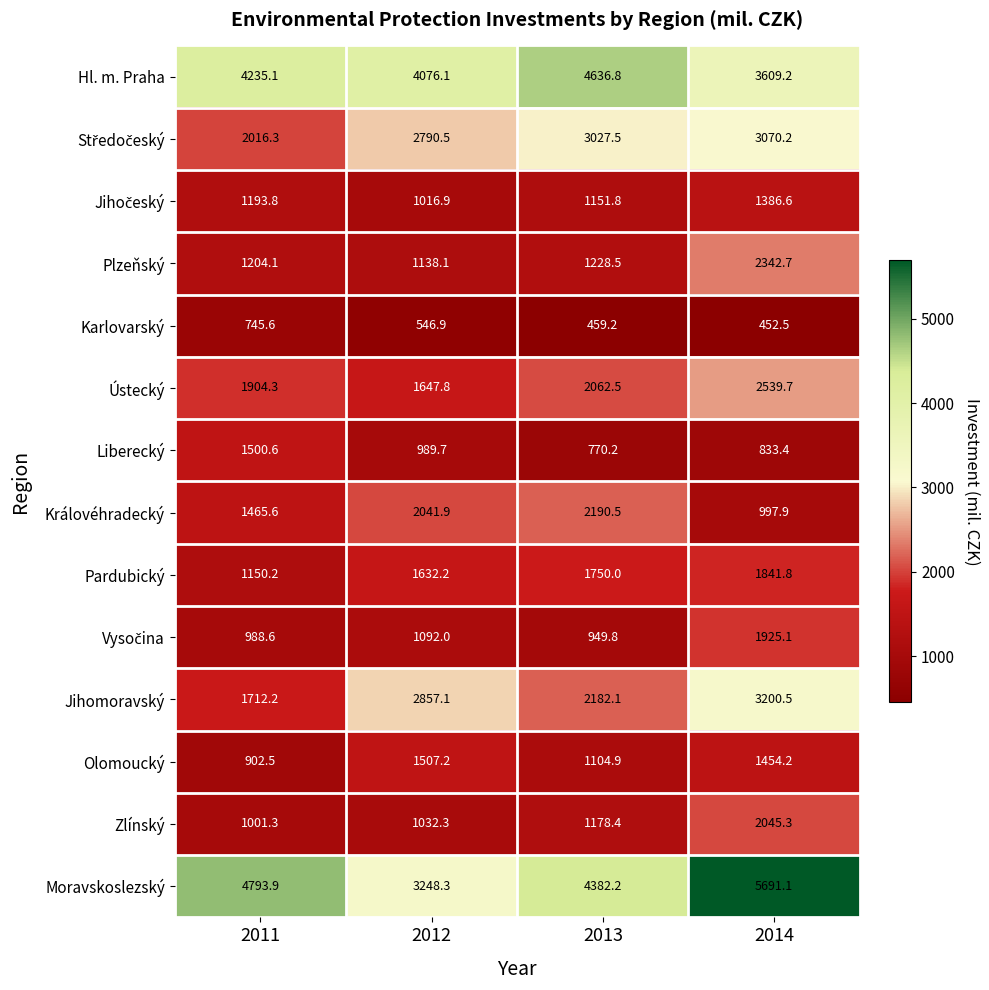

True or false: Karlovarský has a value of 602.0 at 2014.

False